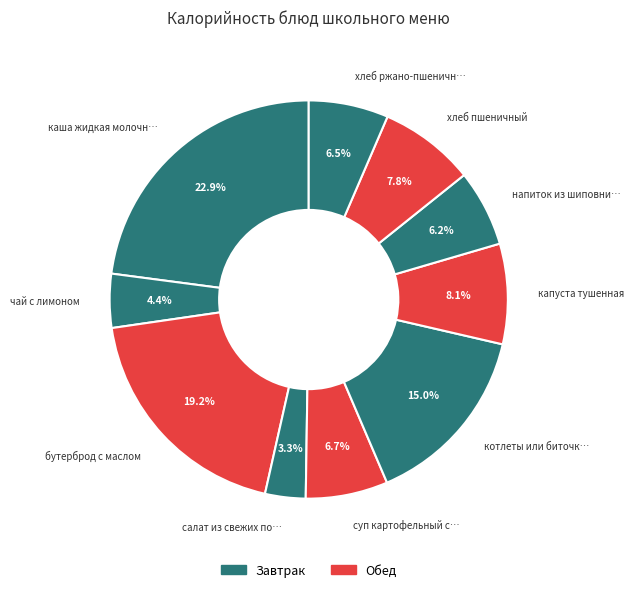

How many slices are in this pie chart?

10